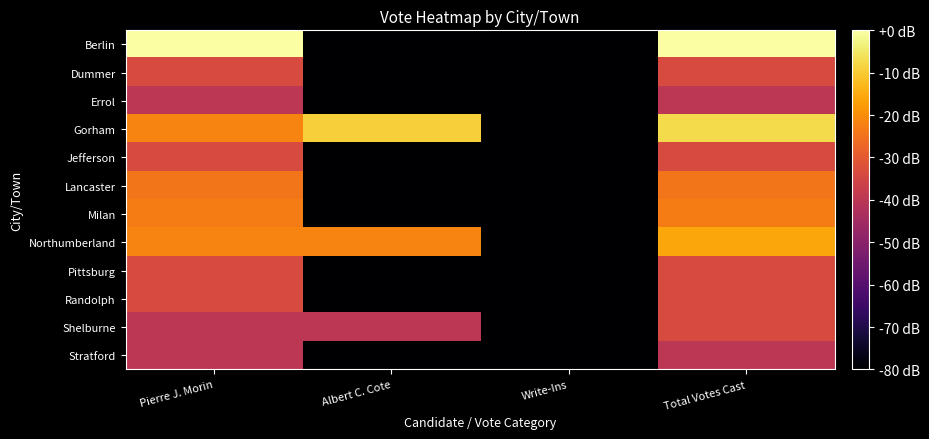

How many data points does each series have?

4